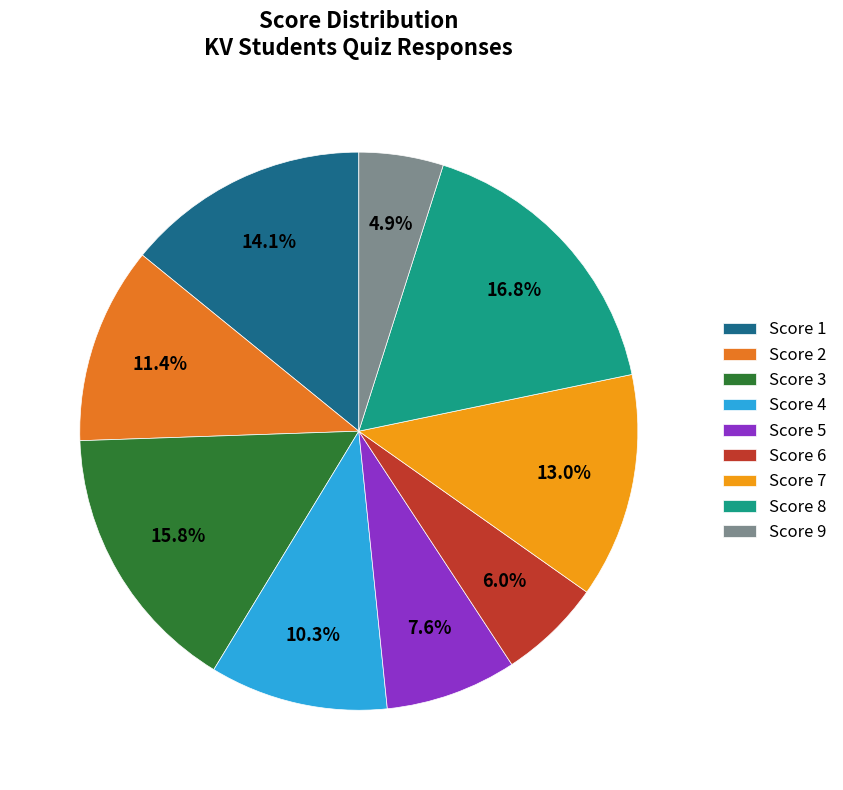

To the nearest percent, what portion does Score 9 represent?

5%